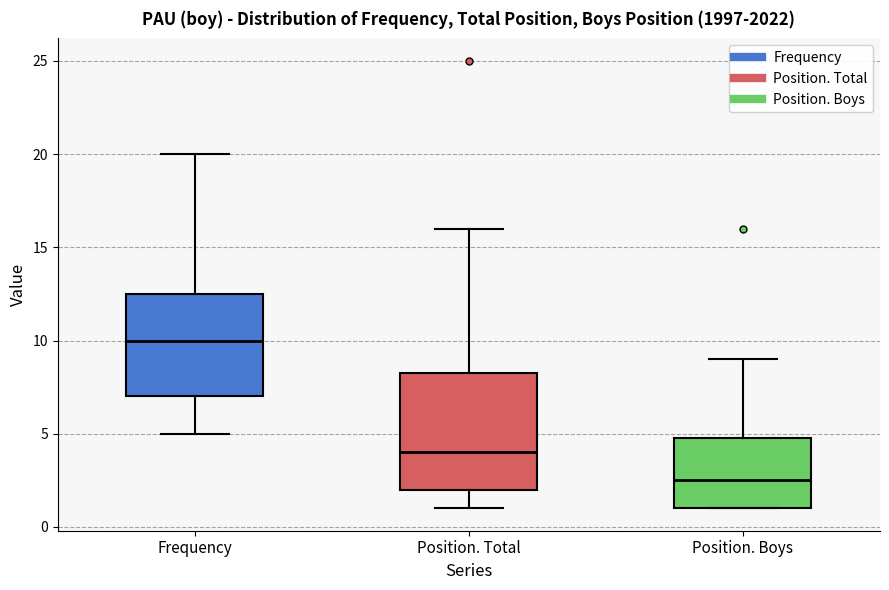

Which box is the tallest, from its lower edge to its upper edge?

Position. Total